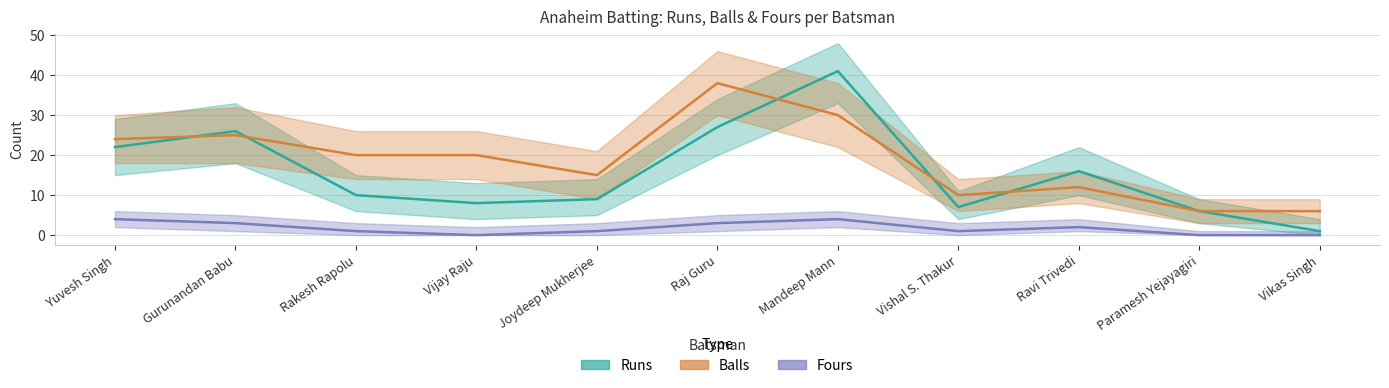

Between Yuvesh Singh and Gurunandan Babu, which is larger?

Gurunandan Babu